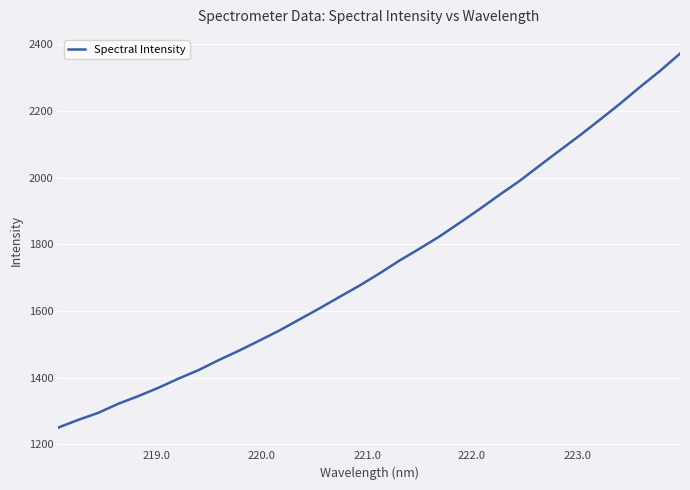

How many values exceed 1712?

16